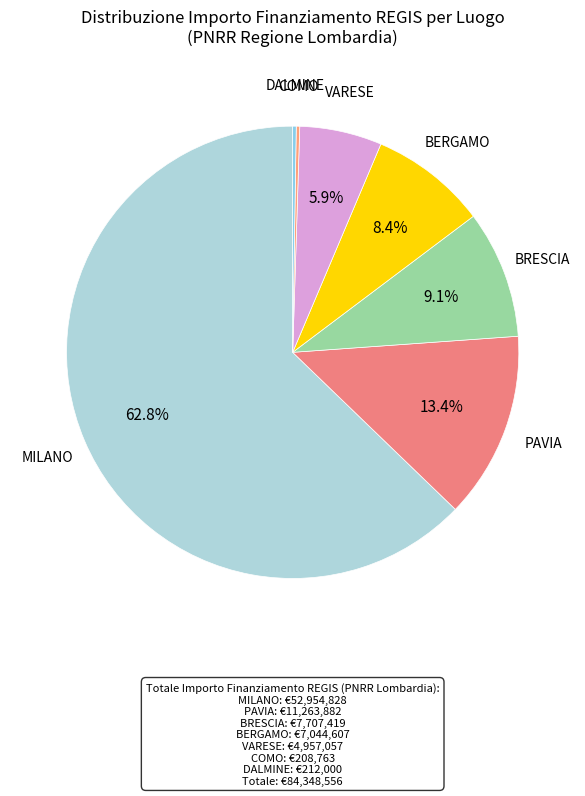

Which slice is the largest?

MILANO